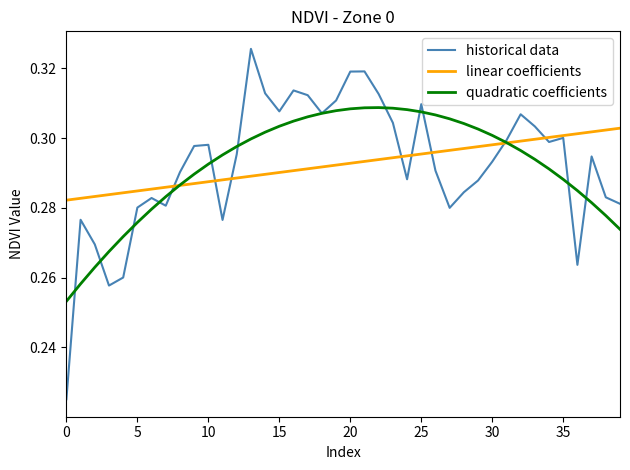

Count the number of data series in this chart.

3